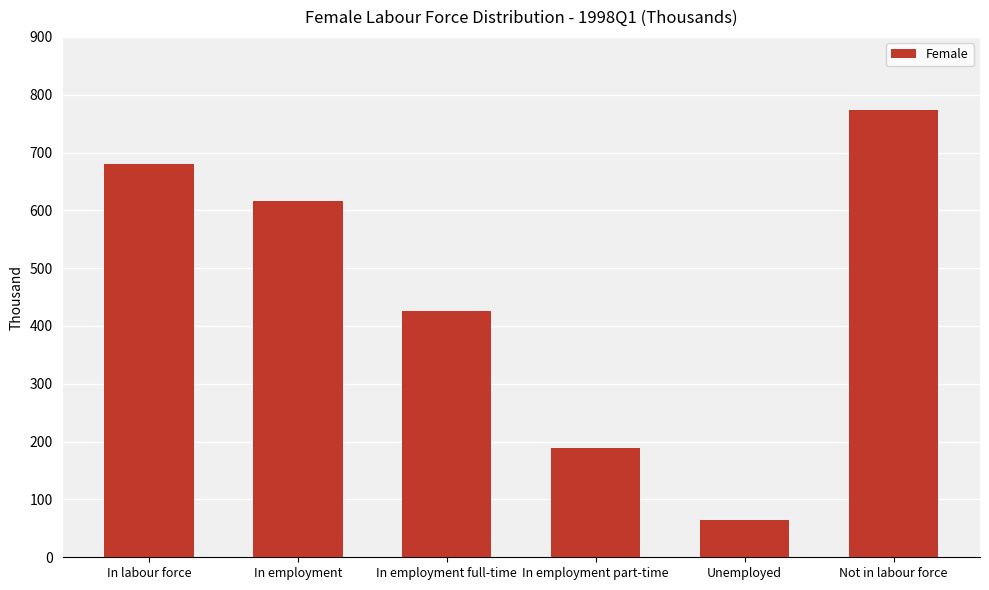

Reading left to right, what are all the values shown in this chart?

In labour force=679.4	In employment=615.4	In employment full-time=426.6	In employment part-time=188.9	Unemployed=64.0	Not in labour force=773.3